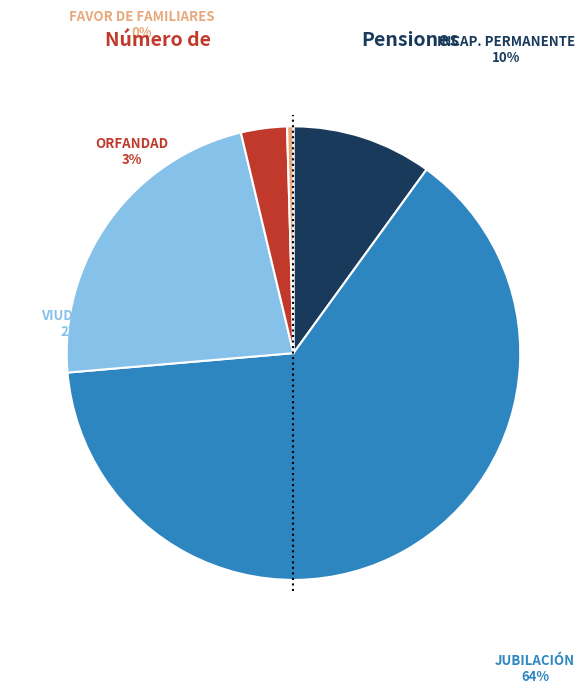

To the nearest percent, what is the average slice percentage?

20%